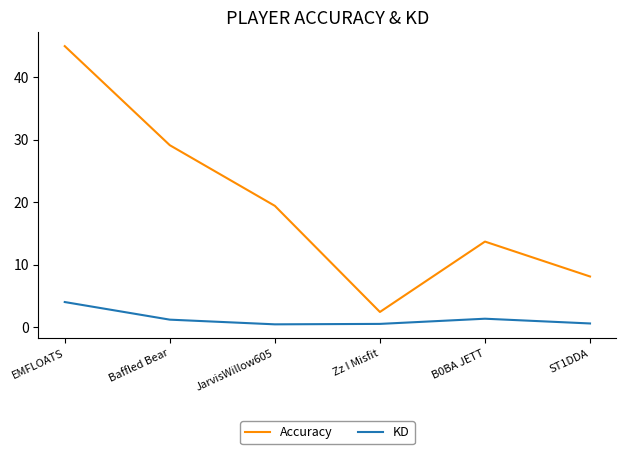

What is the sum of the Accuracy values at Zz I Misfit and EMFLOATS?

47.4